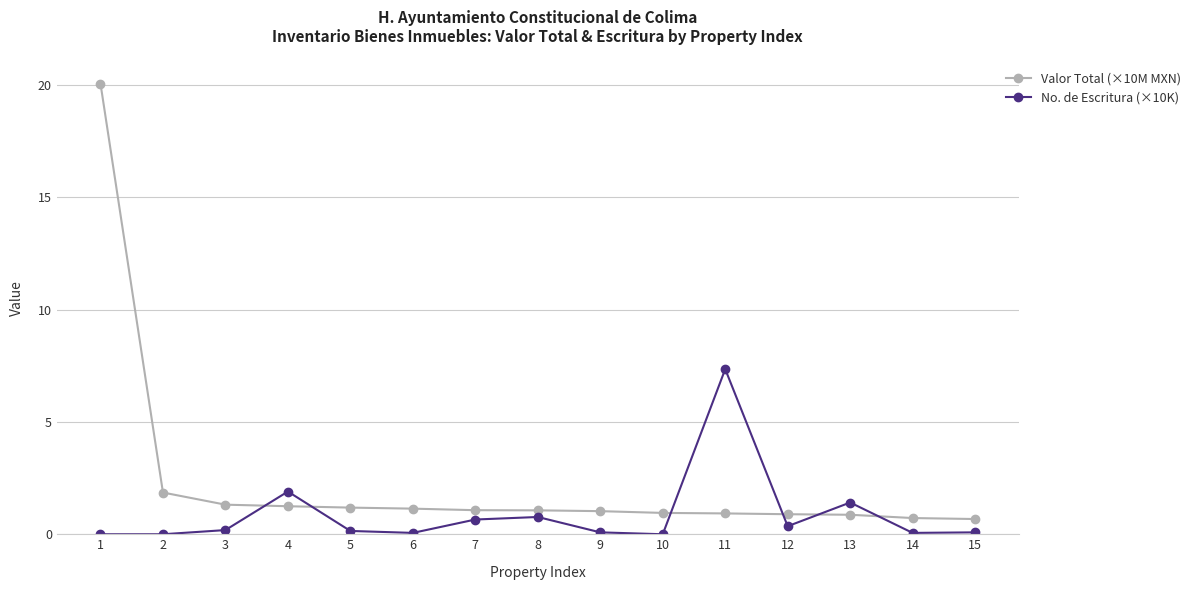

True or false: Valor Total (×10M MXN) has a value of 0.9 at 13.

True